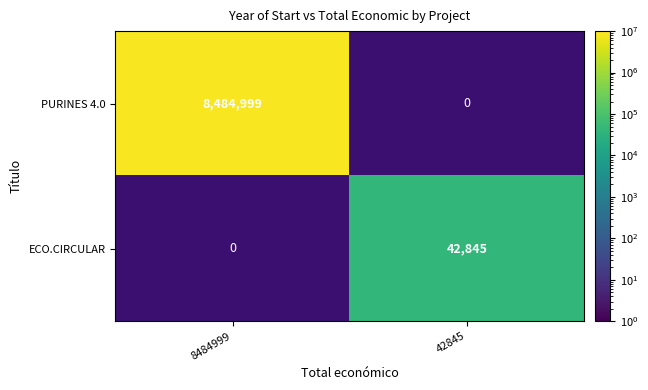

The value of PURINES 4.0 at 8484999 is 8484999. True or false?

True